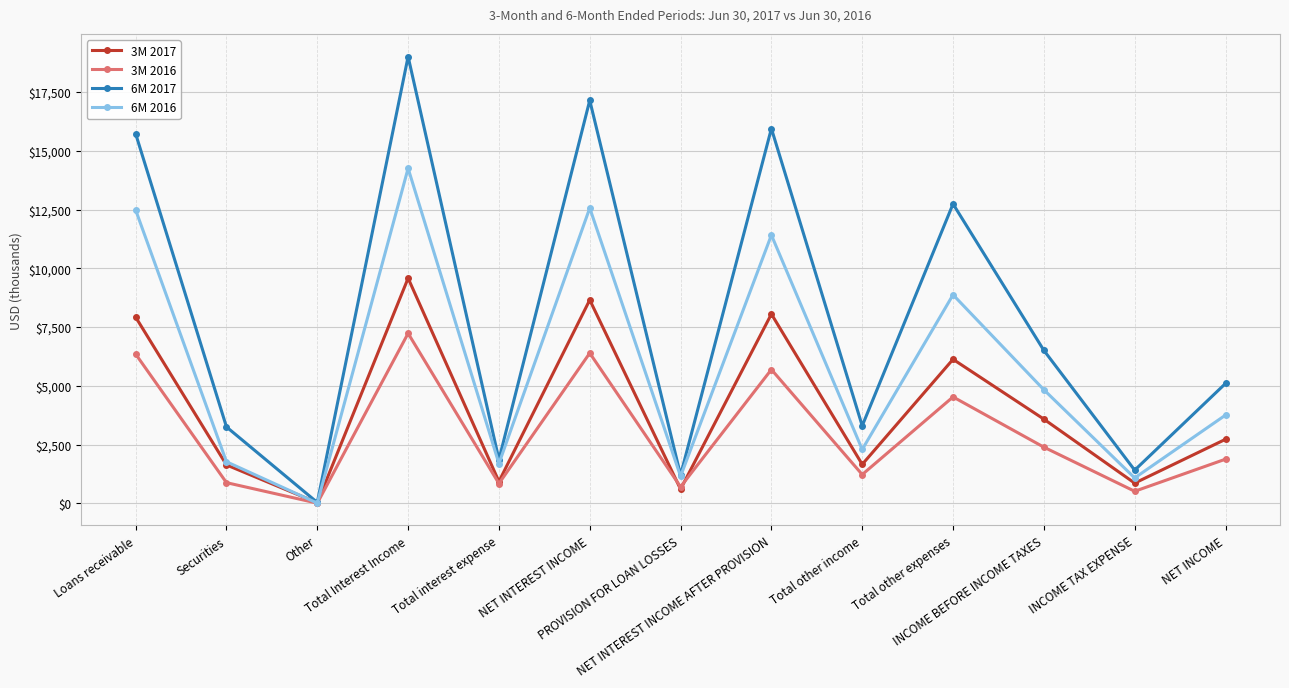

At which category does 6M 2016 reach its first local valley?

Other